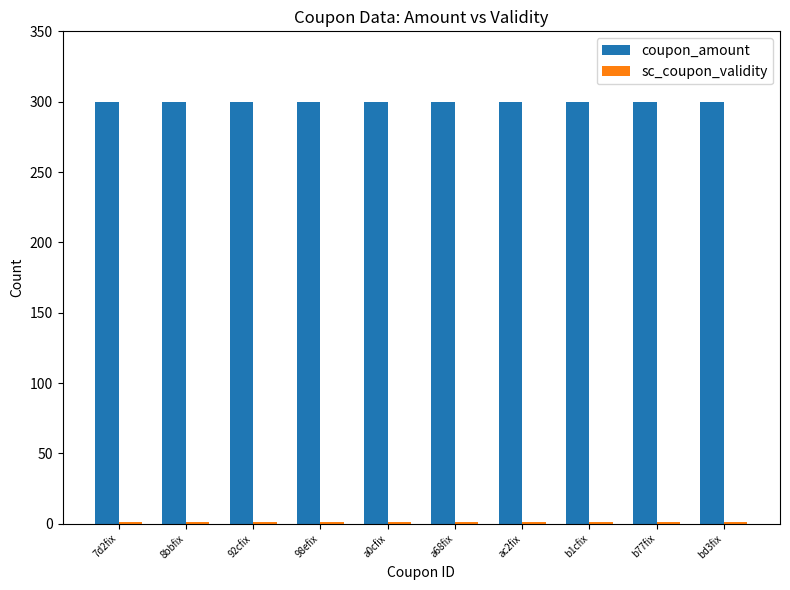

What is the sum of all coupon_amount values?

3000